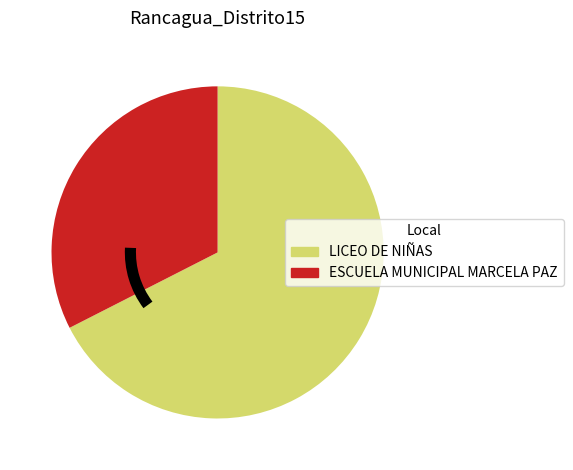

Approximately how many times larger is the value at ESCUELA MUNICIPAL MARCELA PAZ compared to LICEO DE NIÑAS?

0.5